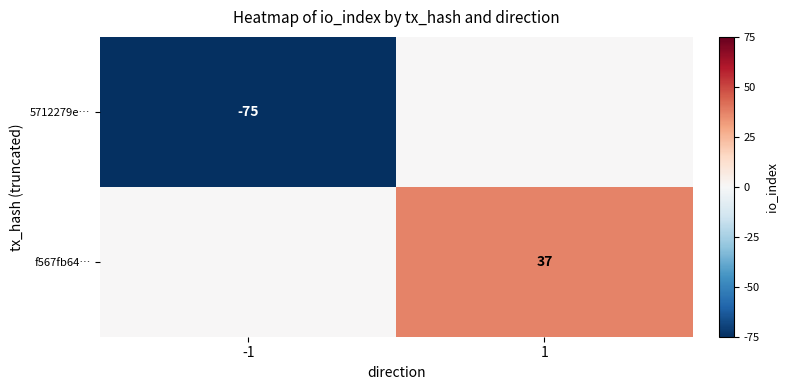

What is the difference between the highest and lowest values at -1?

75